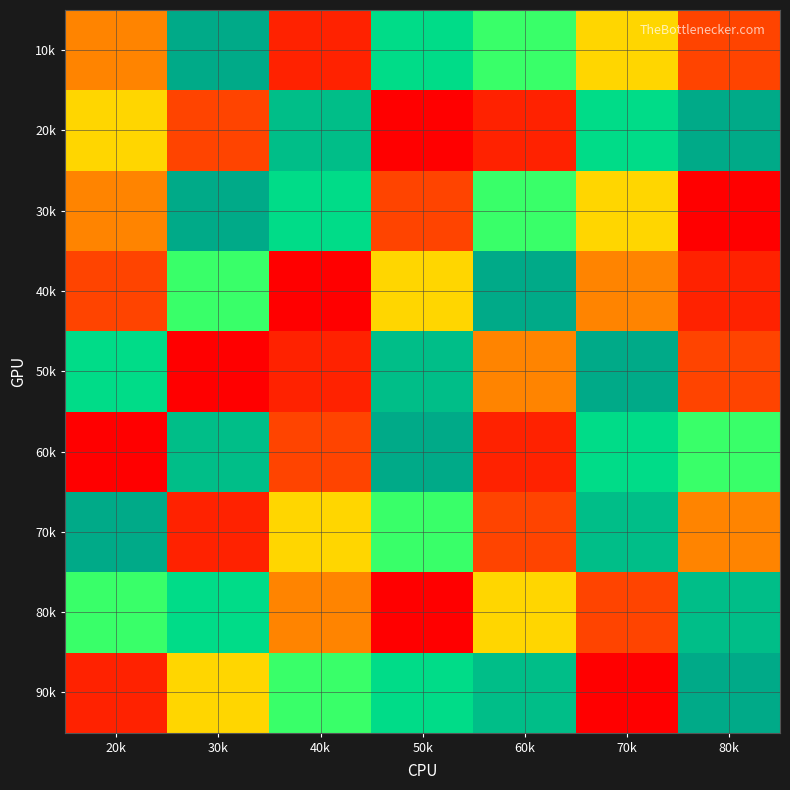

Which series has the largest total across all categories?

90k